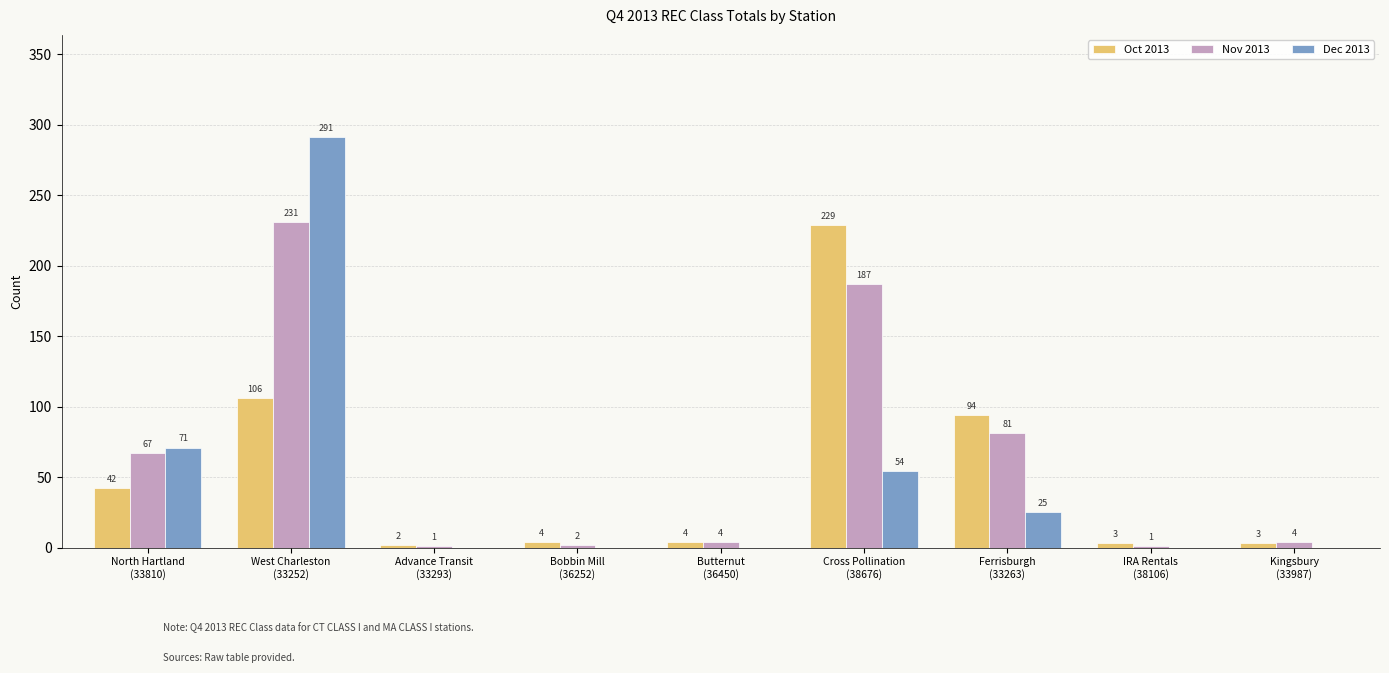

Which series has the largest total across all categories?

Nov 2013